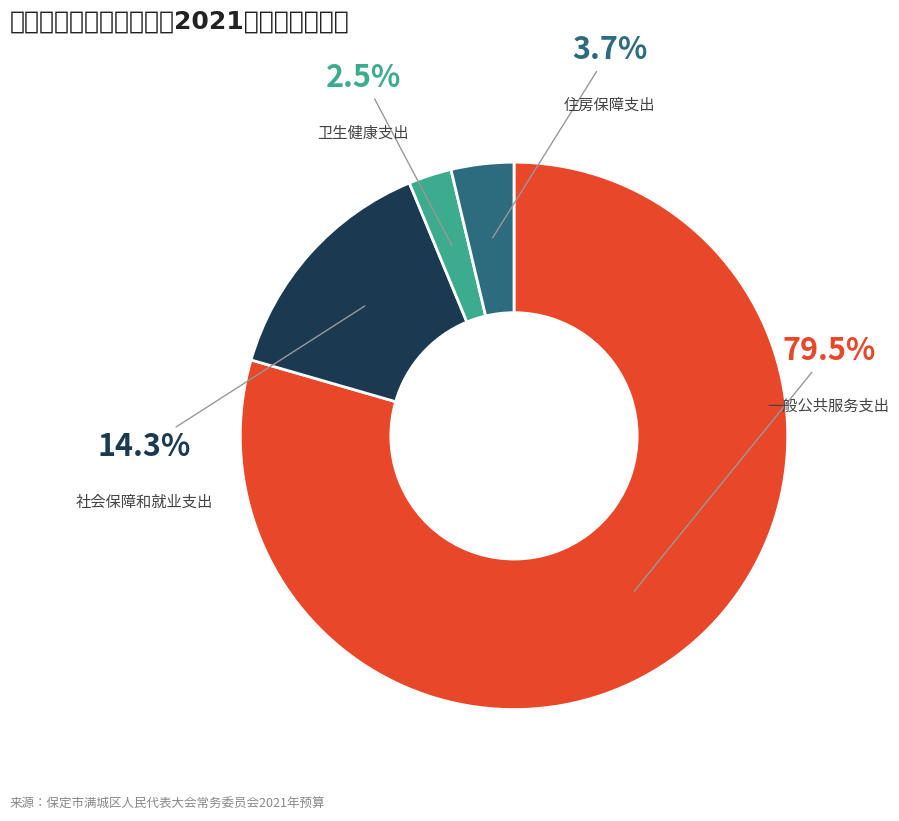

How many segments does this pie chart have?

4